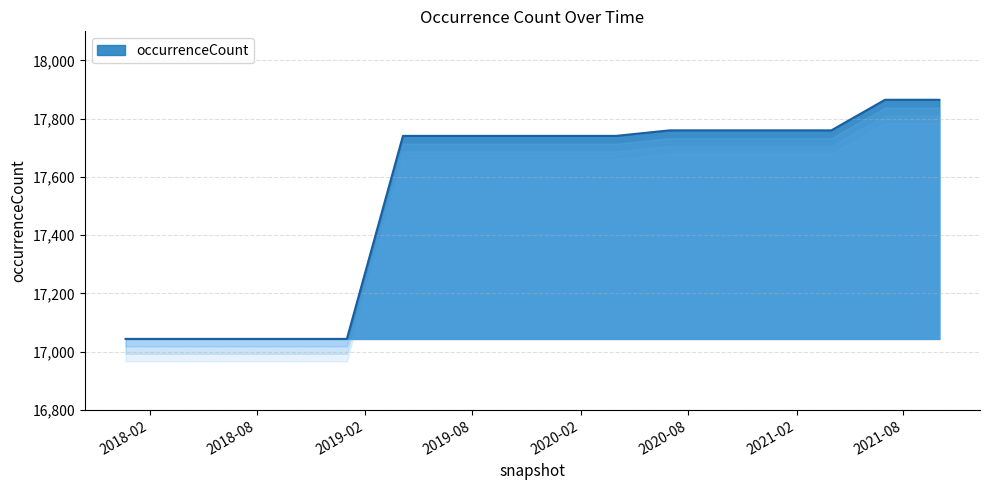

What is the smallest value displayed?

17044